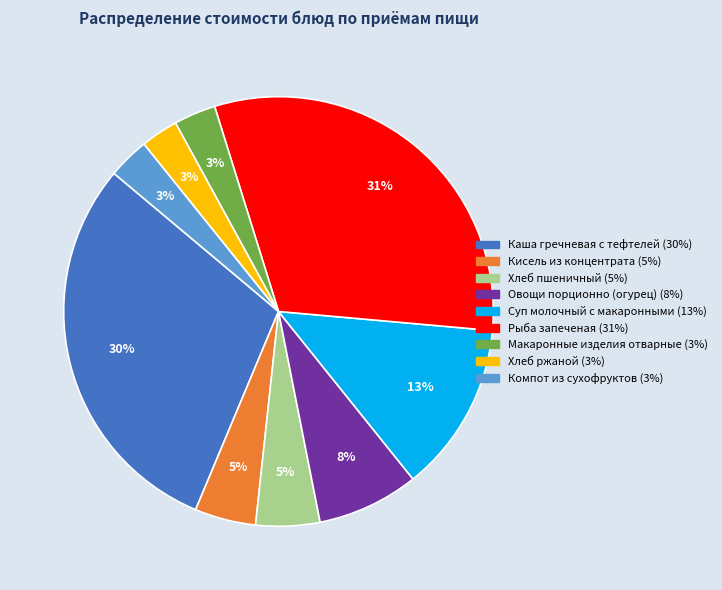

Which has a higher value, Рыба запеченая or Макаронные изделия отварные?

Рыба запеченая